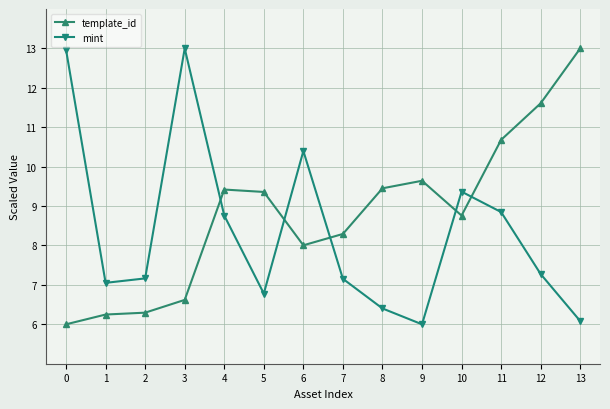

Which series has the largest total across all categories?

template_id